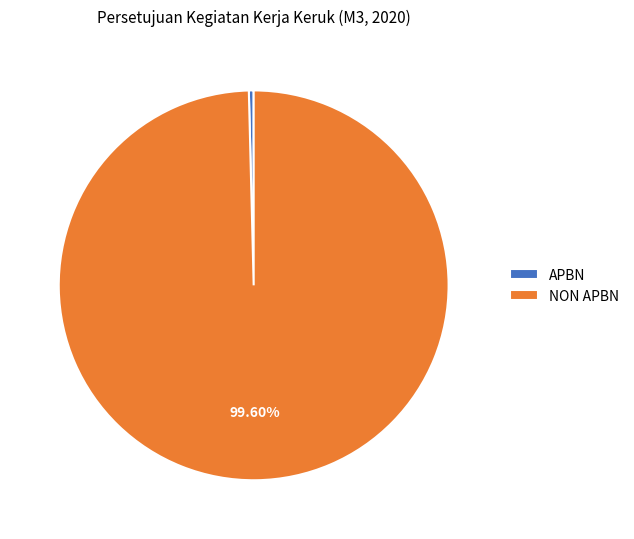

Is it true that NON APBN is 100% of the pie?

True